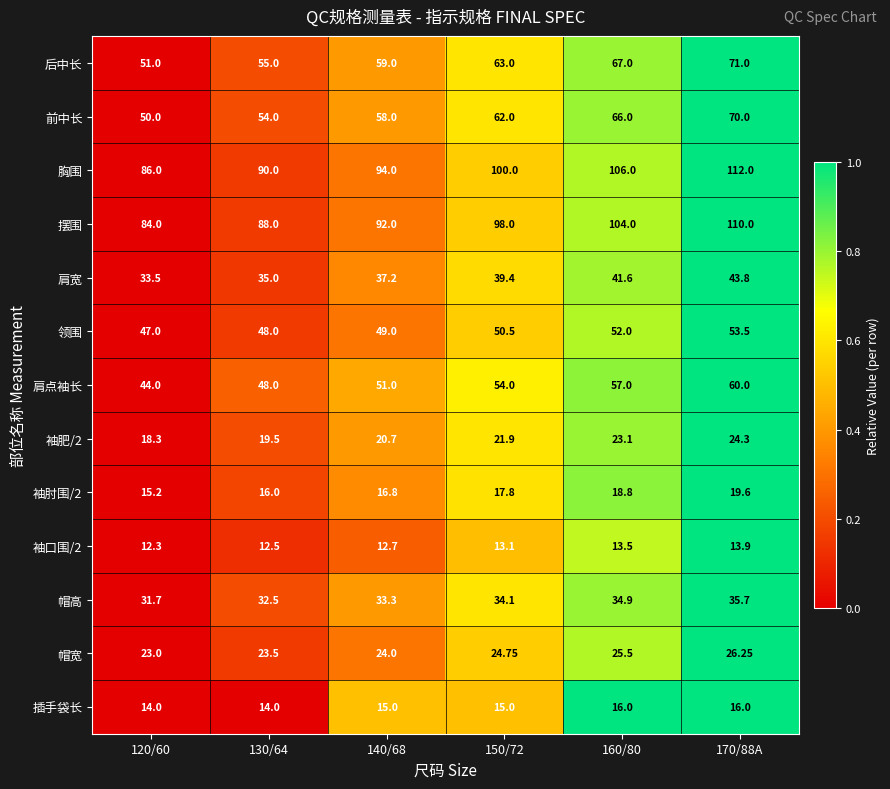

Which label corresponds to the smallest value in the chart?

120/60